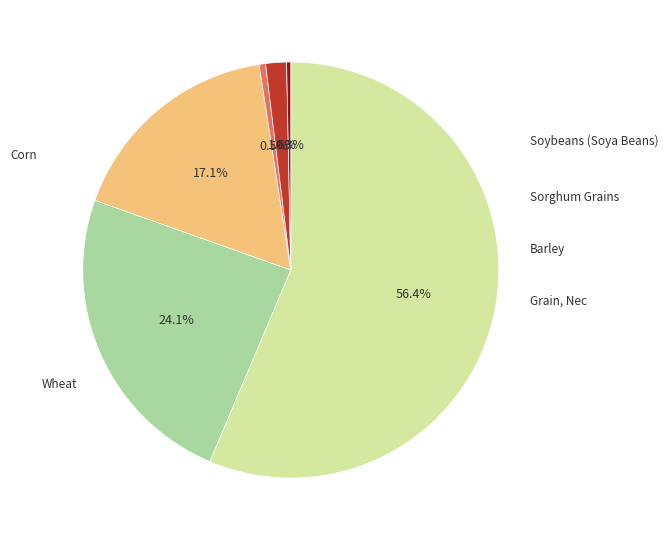

Is there any slice that represents more than half of the pie?

Yes